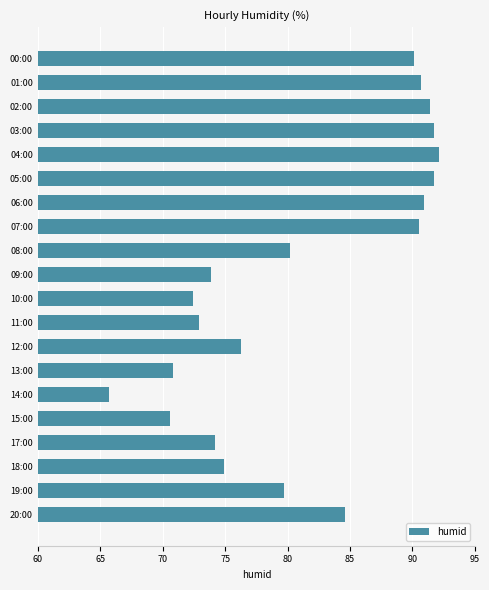

What is the value of the 15th bar from the top?

65.7